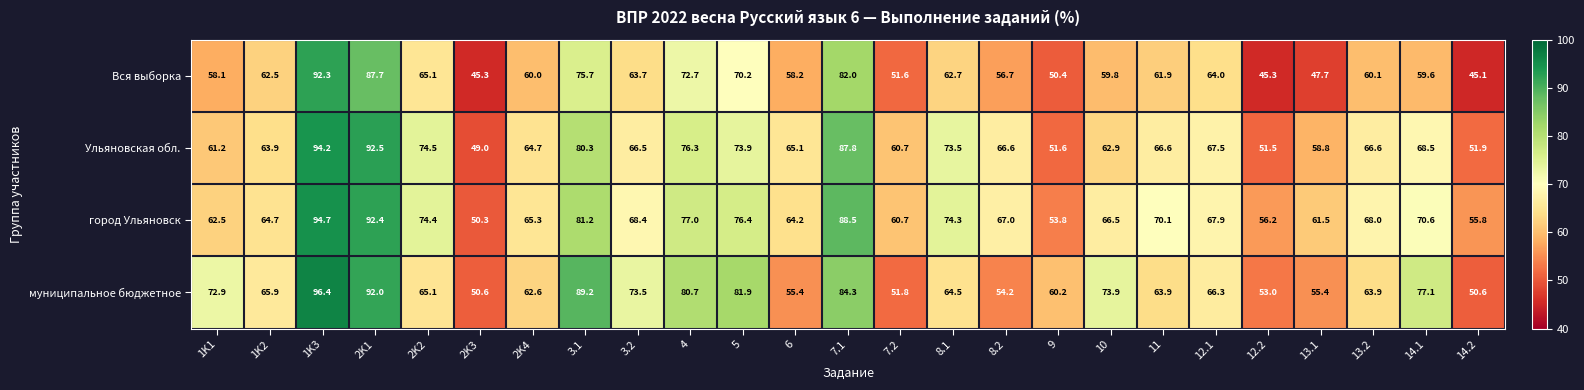

At how many categories does at least one series exceed 90?

2